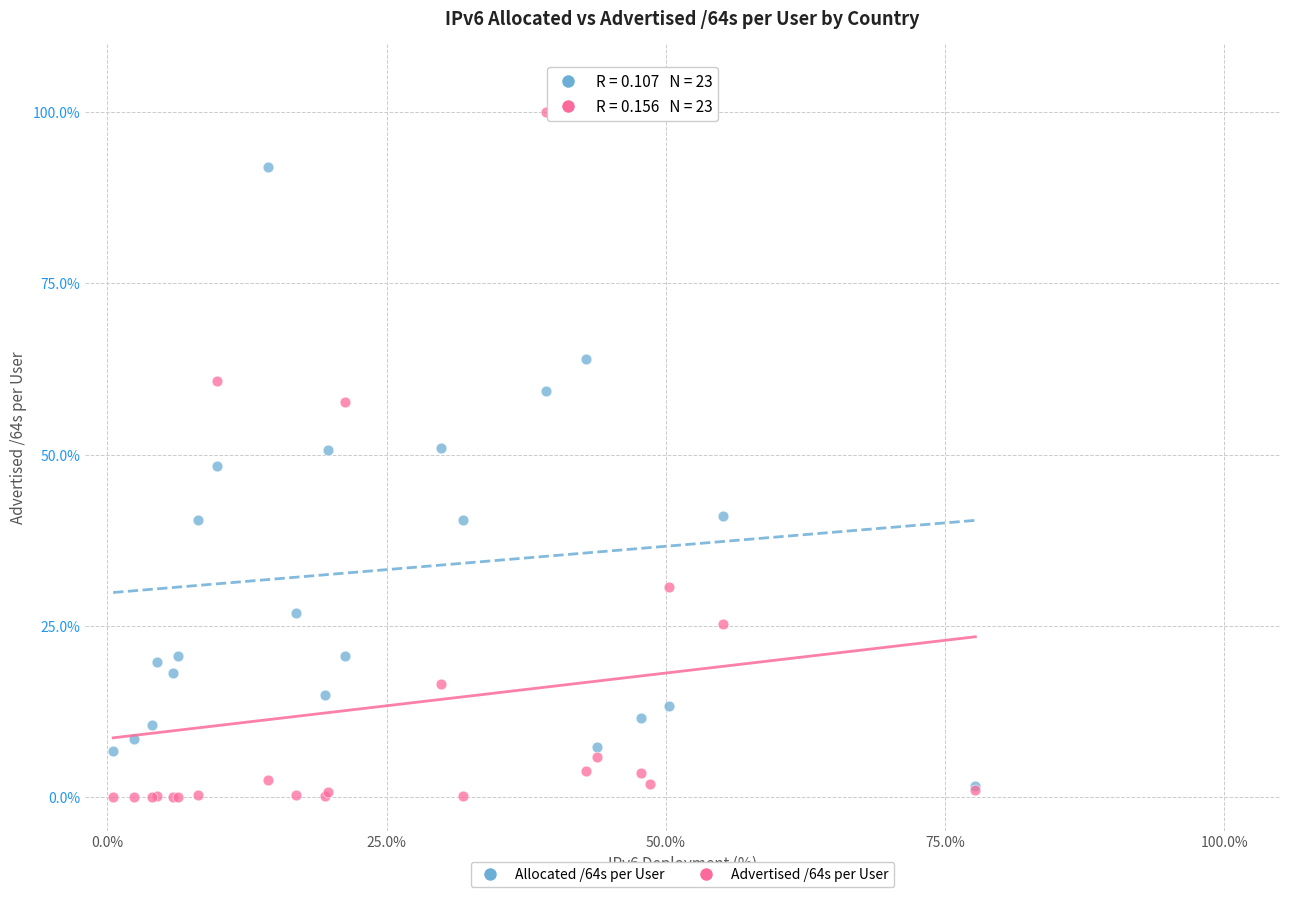

What are all the series names shown in the legend?

Allocated /64s per User, Advertised /64s per User